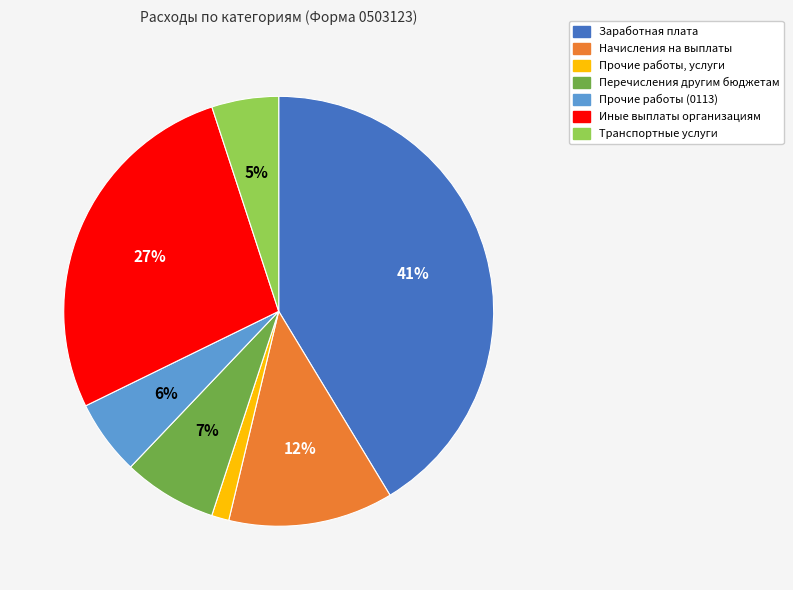

Count the number of slices in the pie.

7